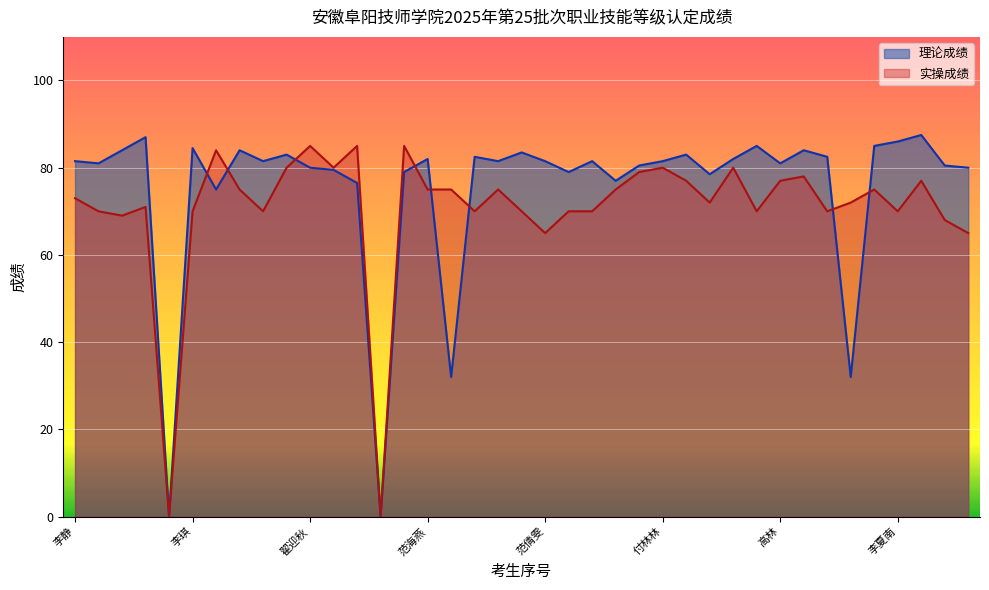

At how many categories does at least one series exceed 18?

37